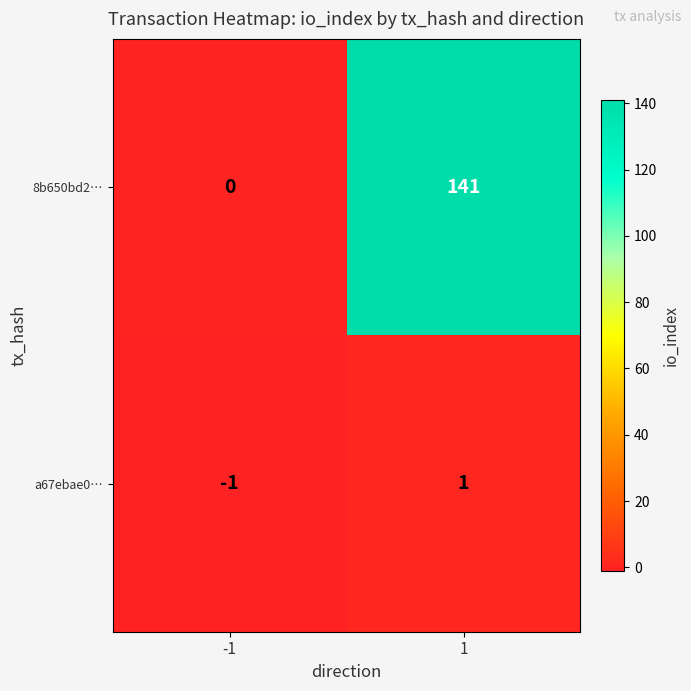

What is the approximate value of 8b650bd2… at 1, to the nearest 5?

140